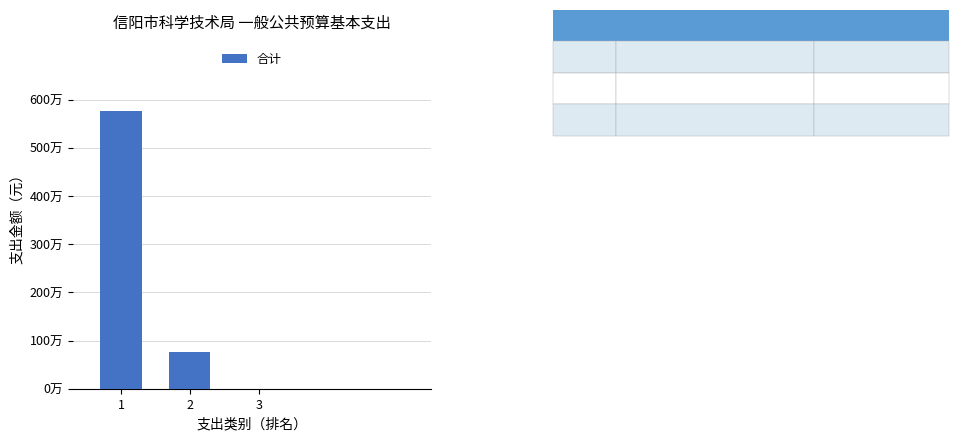

What is the difference between the maximum and second lowest values?

5015072.0